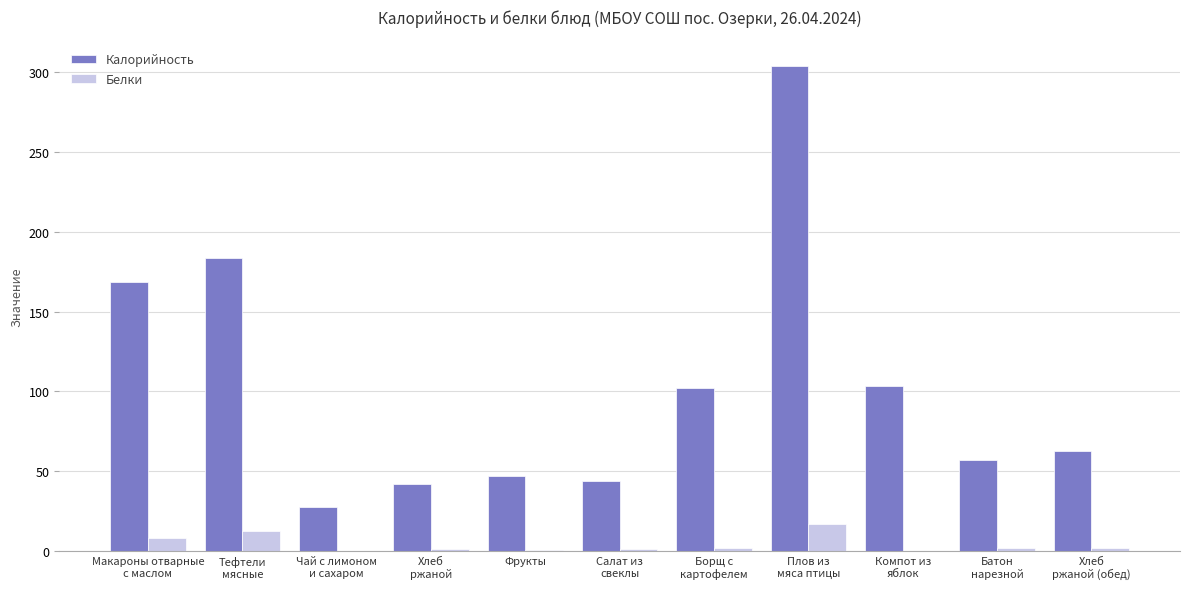

How many groups of bars are there?

11